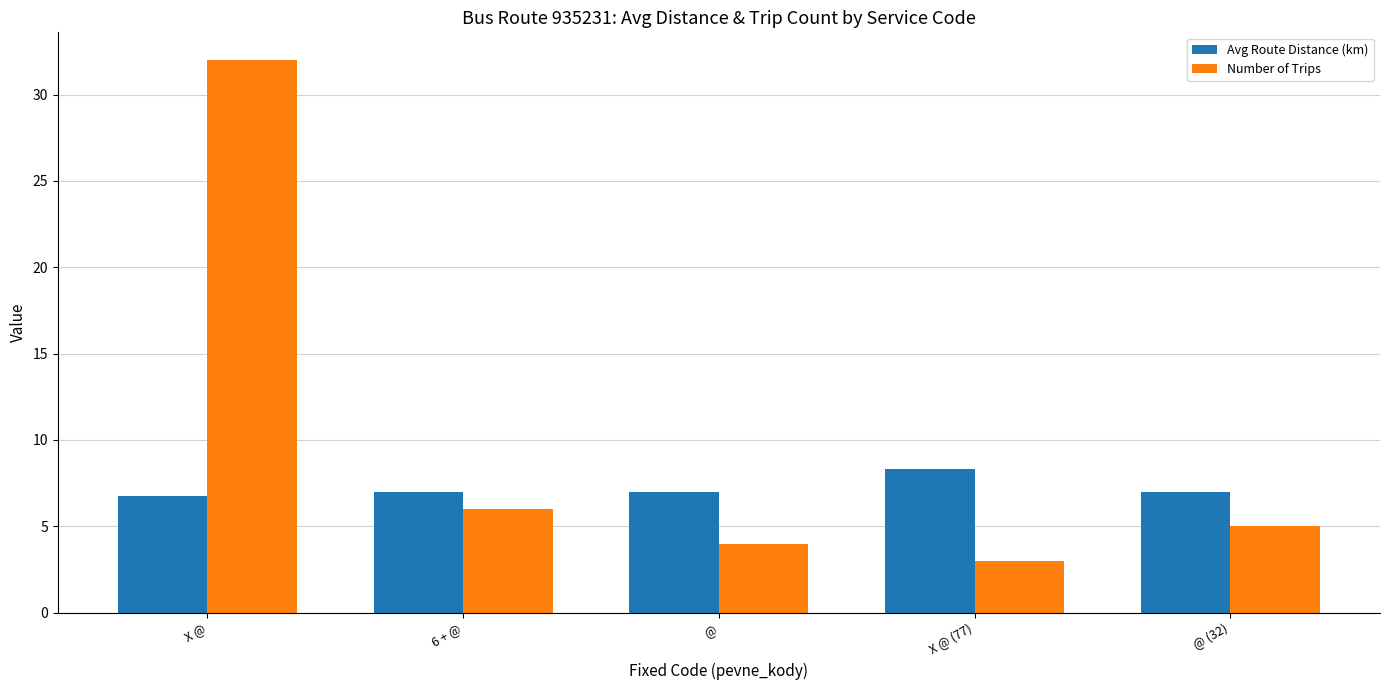

What value does the Avg Route Distance (km) series have at X @ (77)?

8.3